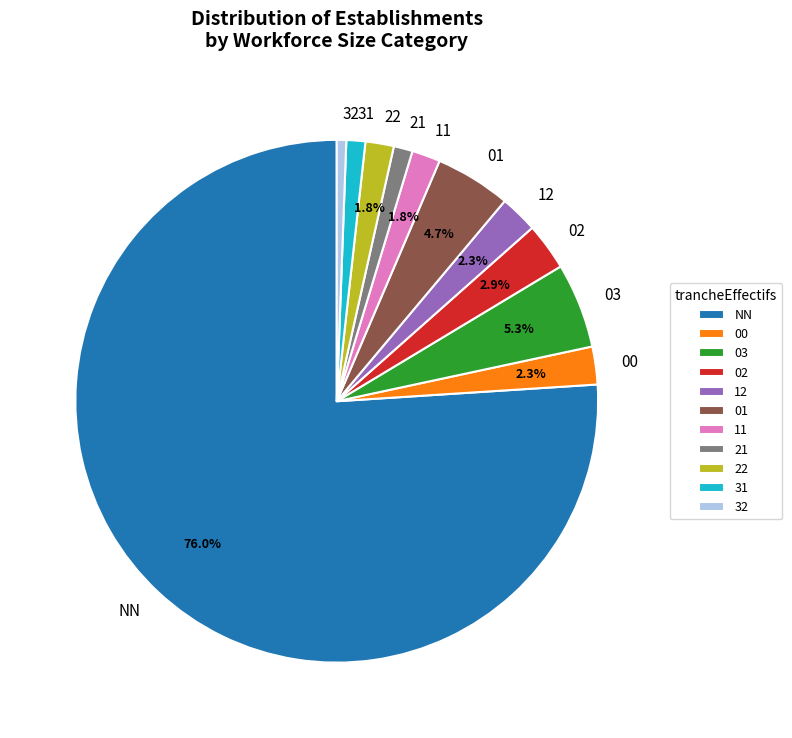

Which slice is the largest?

NN